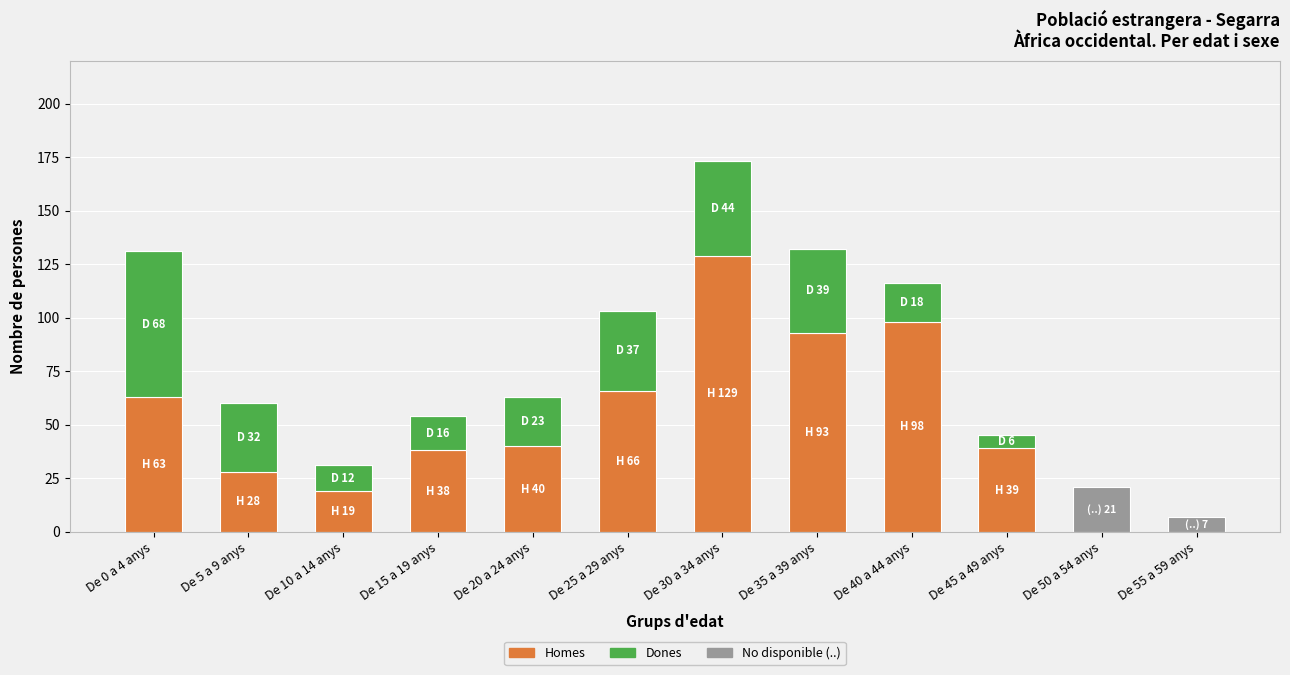

At which category is the sum across all series the highest?

De 30 a 34 anys